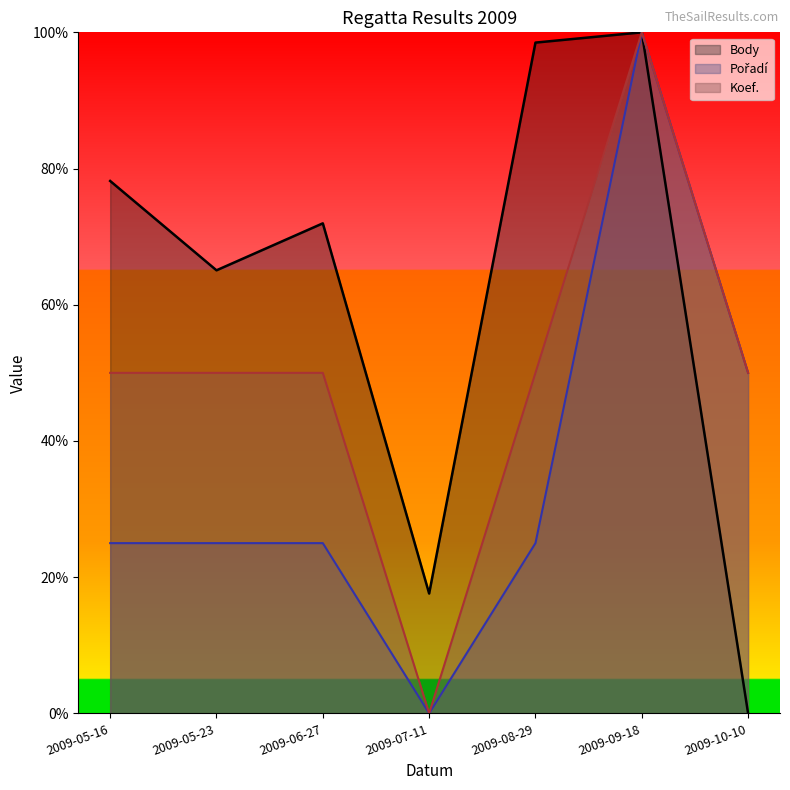

At which category does Body reach its first local valley?

2009-05-23